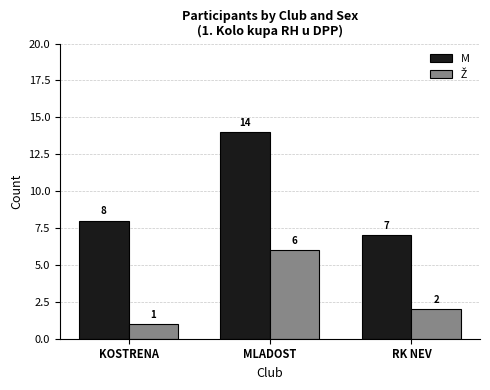

At which category is the sum across all series the highest?

MLADOST